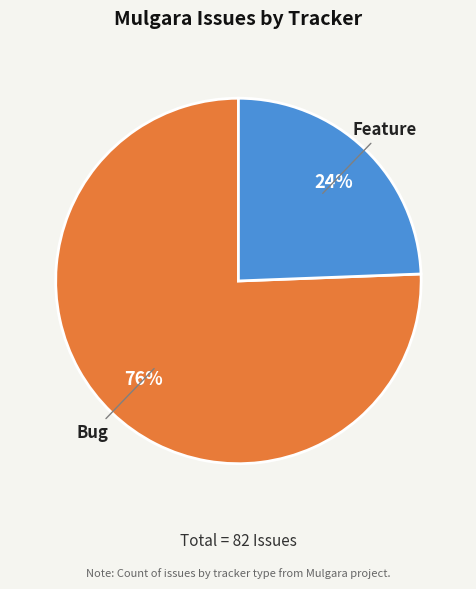

What is the majority slice?

Bug